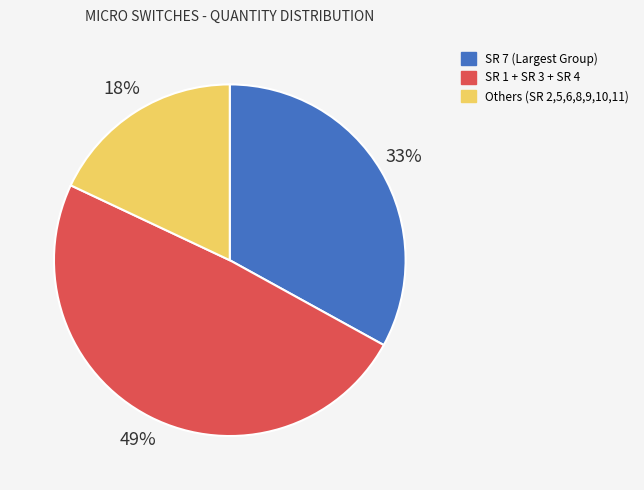

To the nearest percent, what is the average slice percentage?

33%